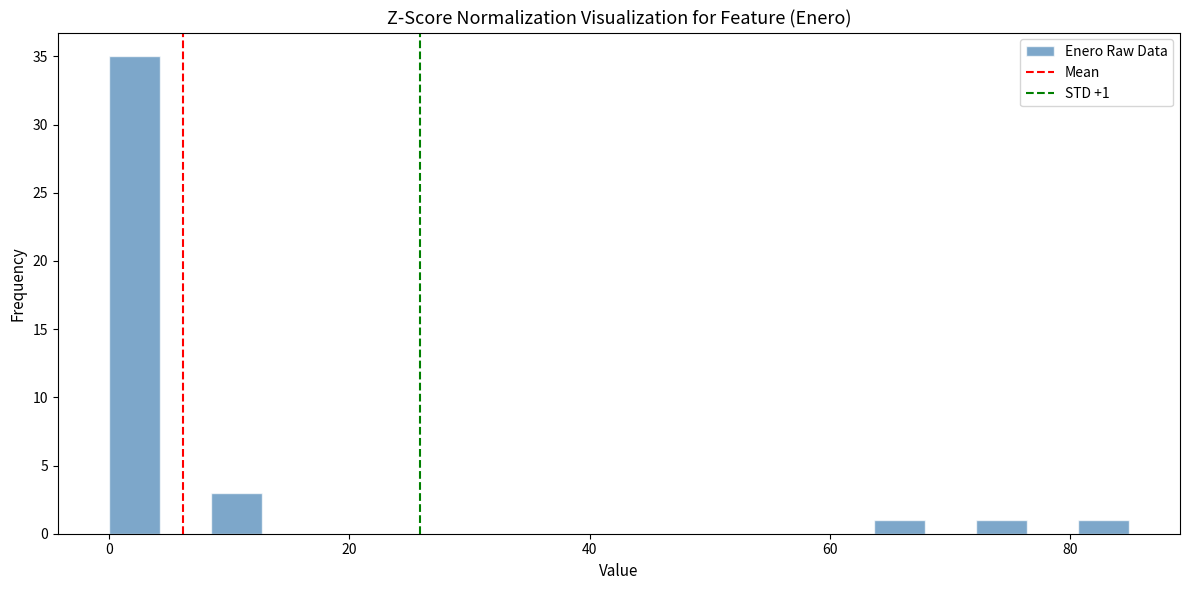

Read against the x-axis, roughly where is the centre of the tallest bar?

2